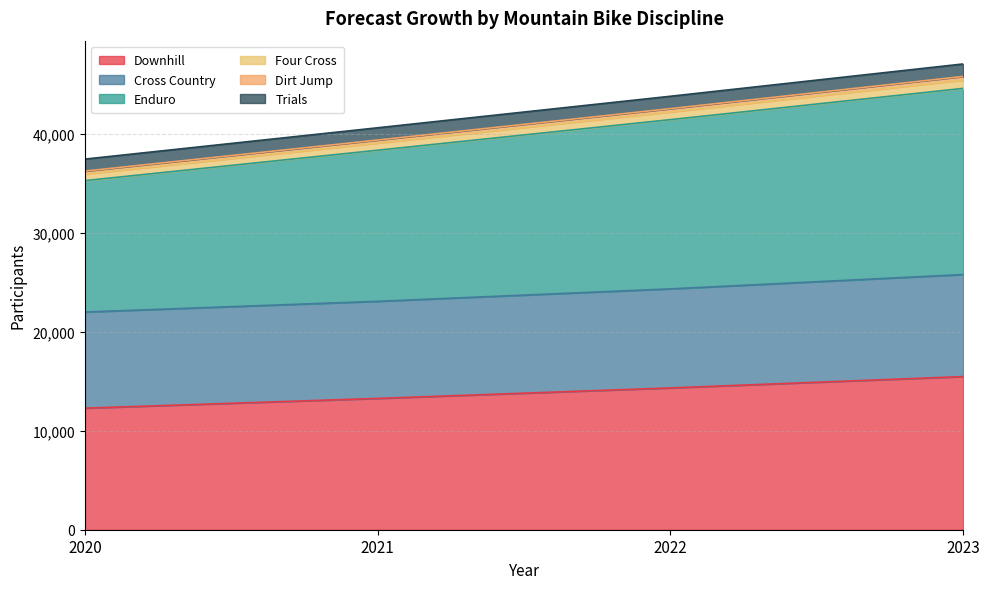

Does the chart have visible grid lines?

Yes